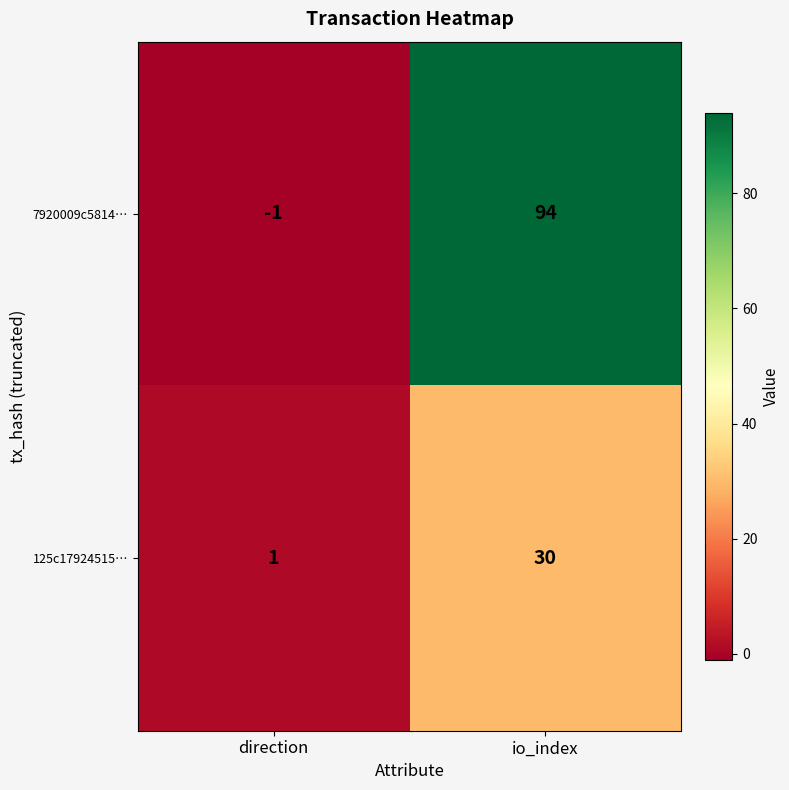

Which series changed the most between direction and io_index?

7920009c5814…